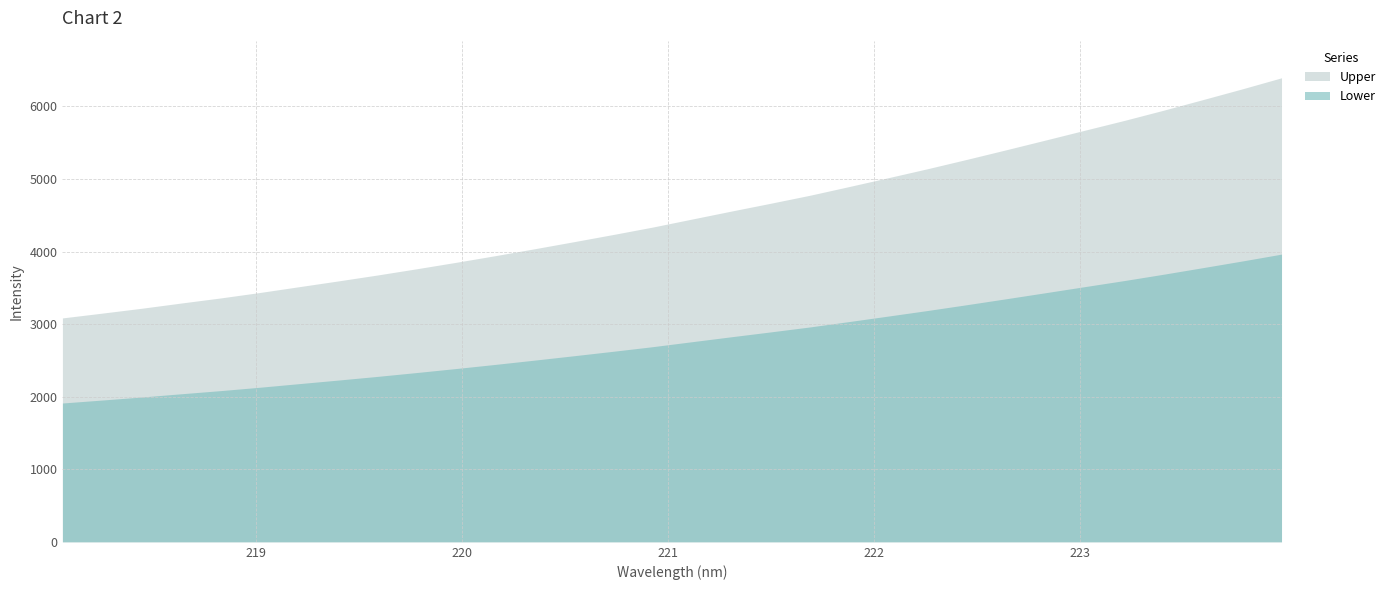

True or false: the data has more than 2 interior local peaks.

False